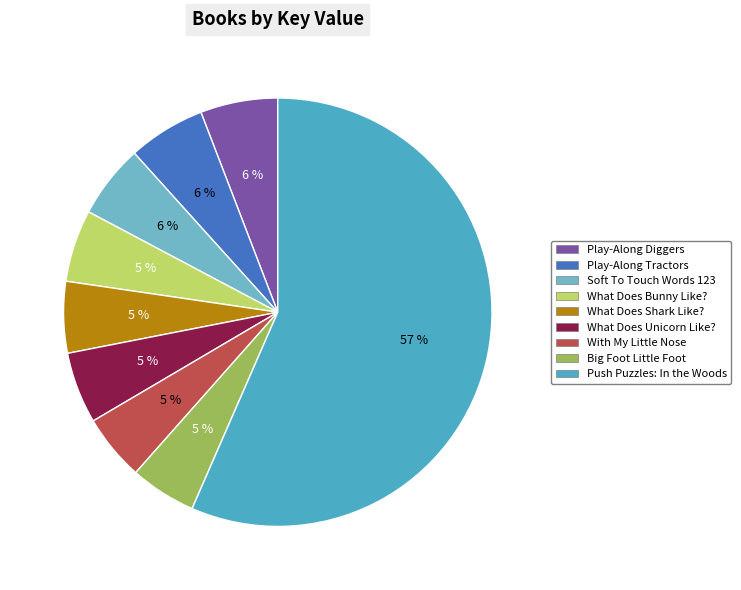

Which category has the biggest portion of the pie?

Push Puzzles: In the Woods